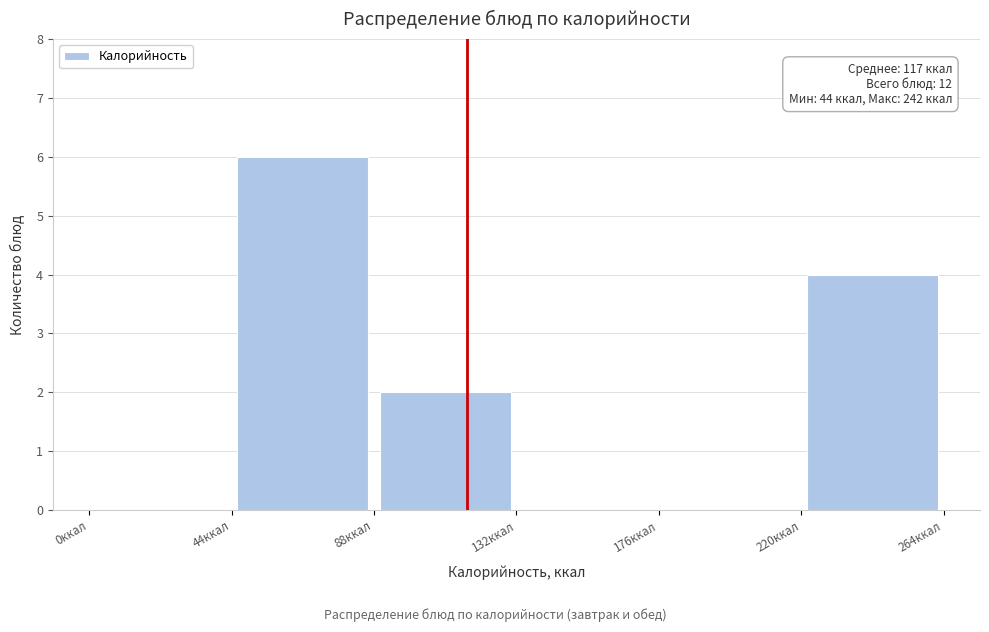

Which range on the x-axis has the tallest bar?

44 to 88